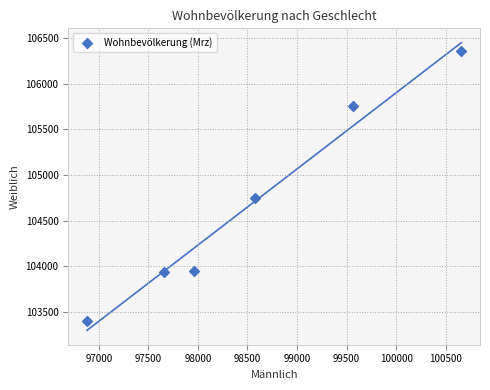

What Y value in the scatter plot is closest to 104877?

104742